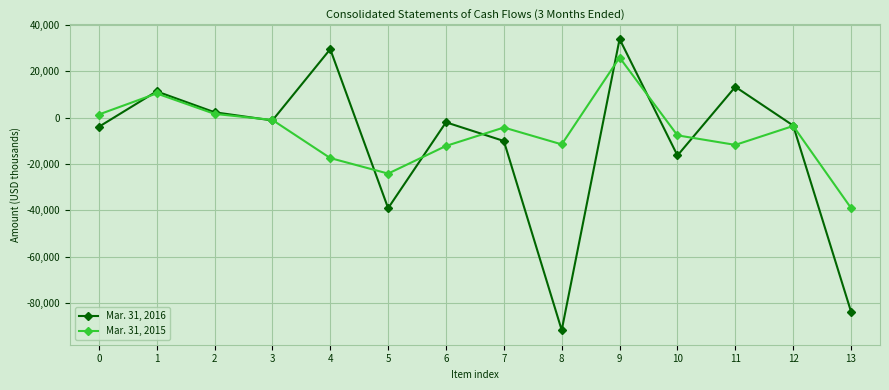

At 4, list the series in order from smallest to largest.

Mar. 31, 2015, Mar. 31, 2016